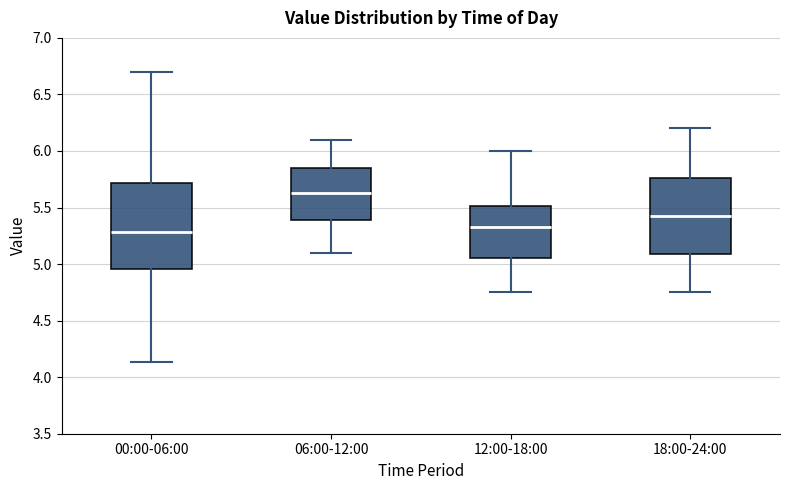

Where is the lower edge of the box for 00:00-06:00 on the y-axis? The values are not printed on the chart, so give them approximately, as read against the axis.

4.95